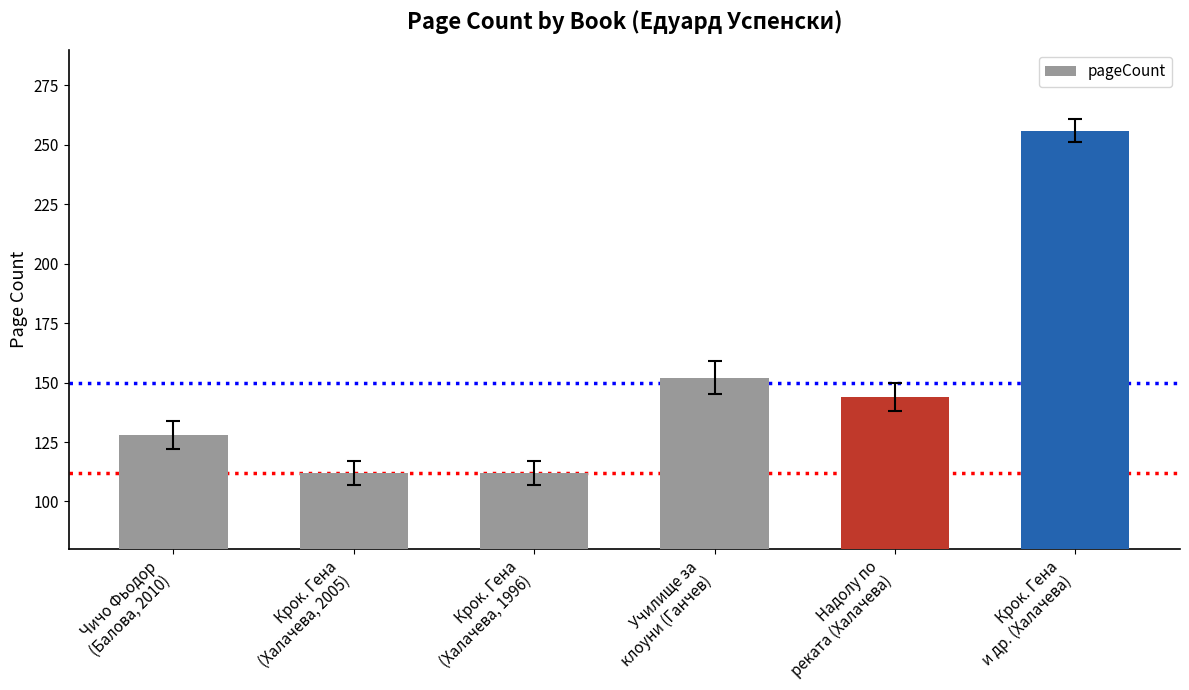

What is the smallest value displayed?

112